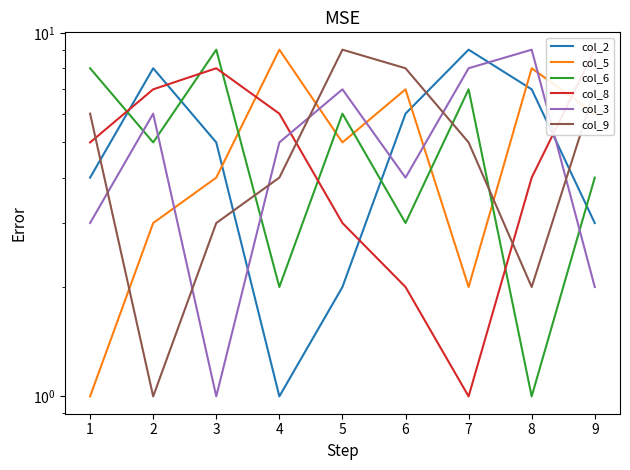

Rank the series by their maximum value, from highest to lowest.

col_2, col_5, col_6, col_8, col_3, col_9